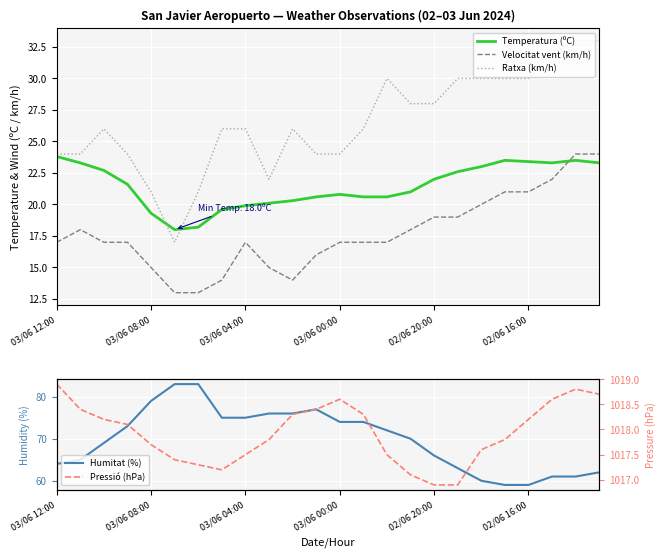

What is the total value across all series at 19?

1151.3